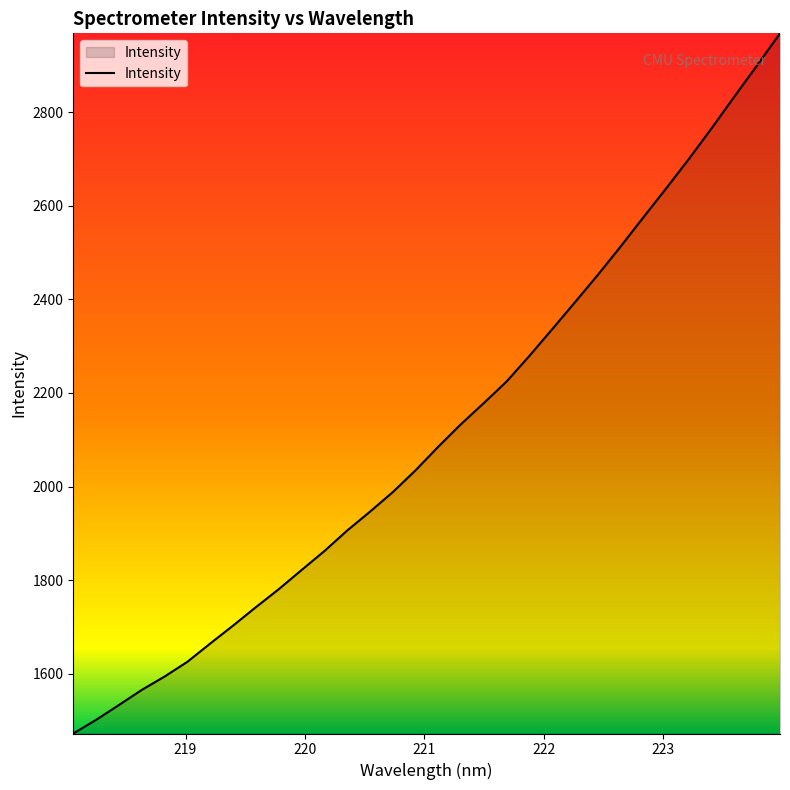

What is the smallest value displayed?

1472.1